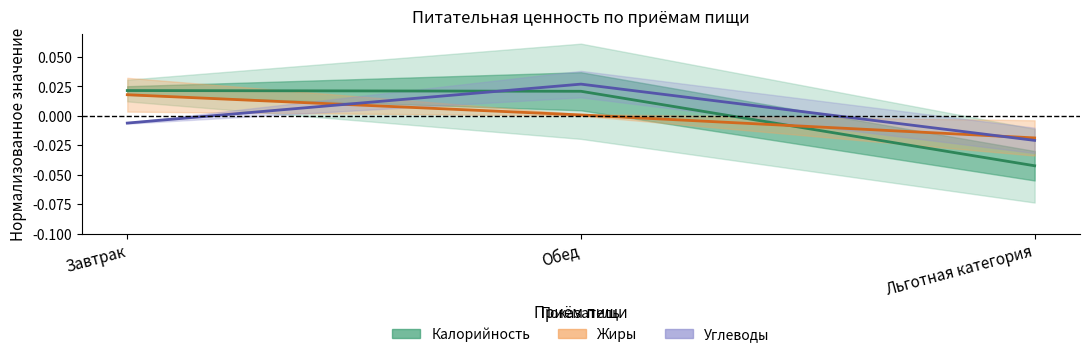

How many values in Углеводы are above zero?

1